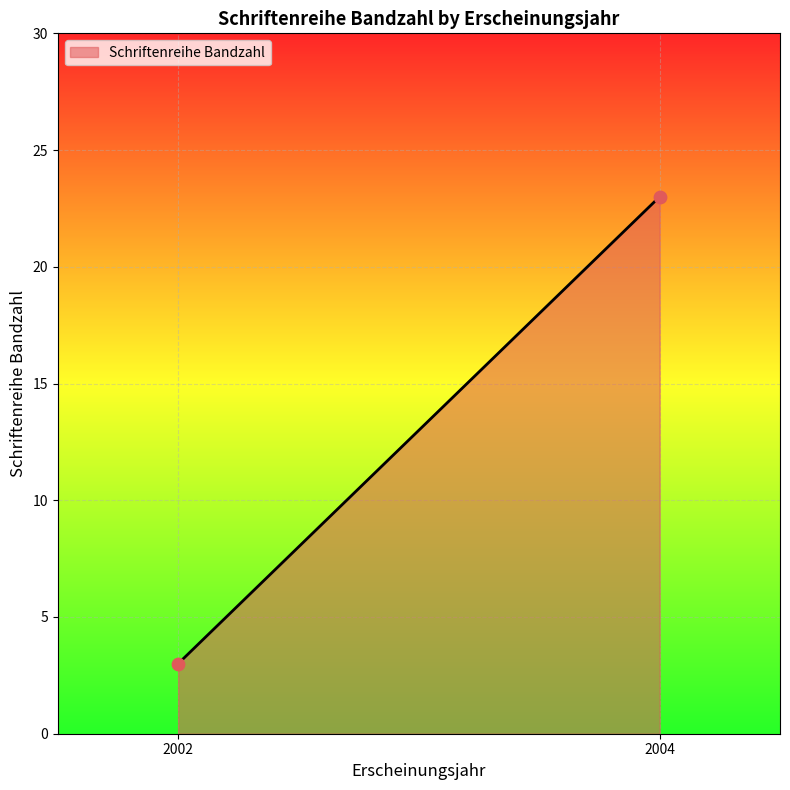

What is the average X value?

2003